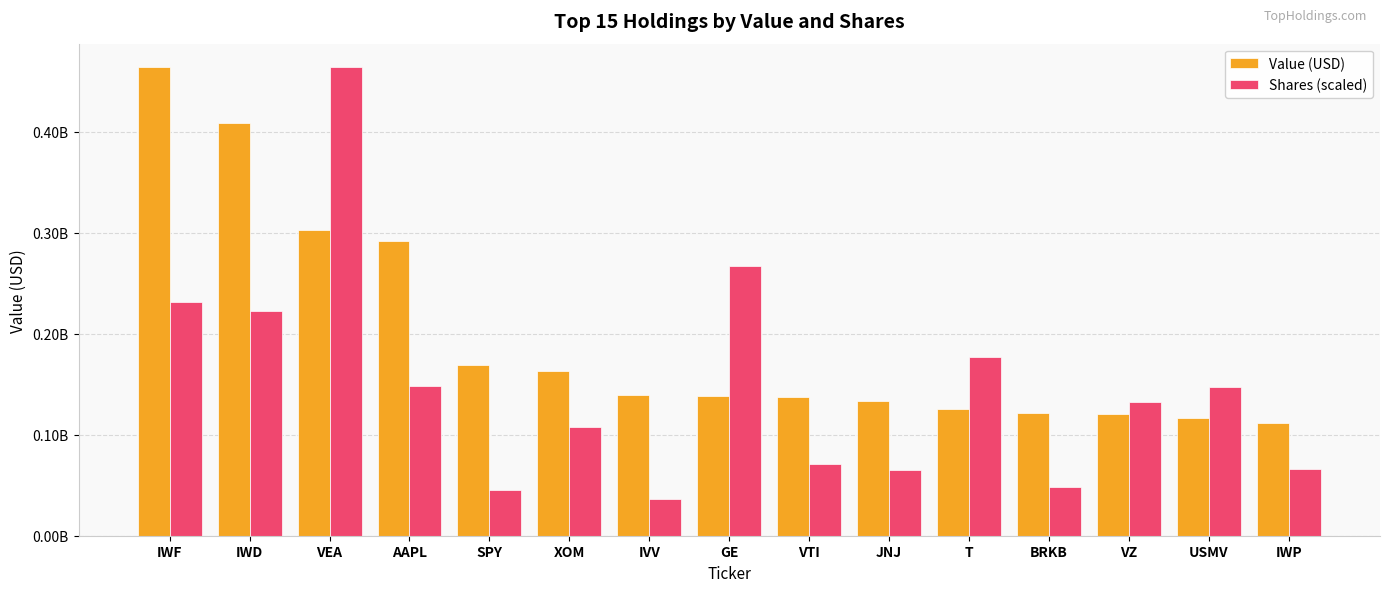

Between AAPL and USMV, which series saw the biggest shift?

Value (USD)